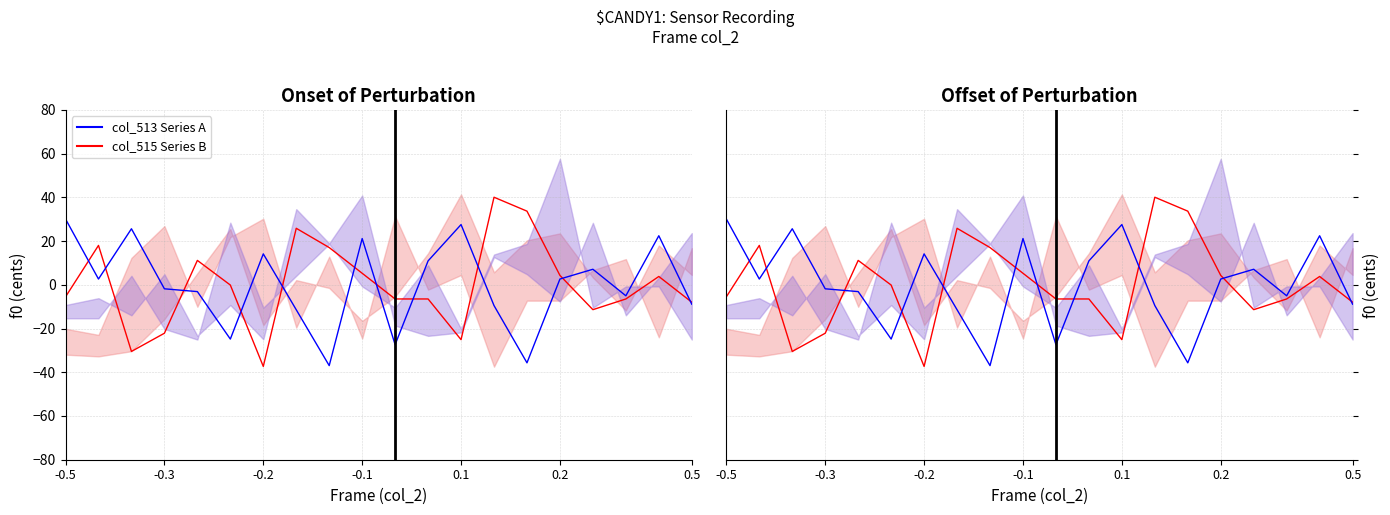

At which category is the sum across all series the highest?

13